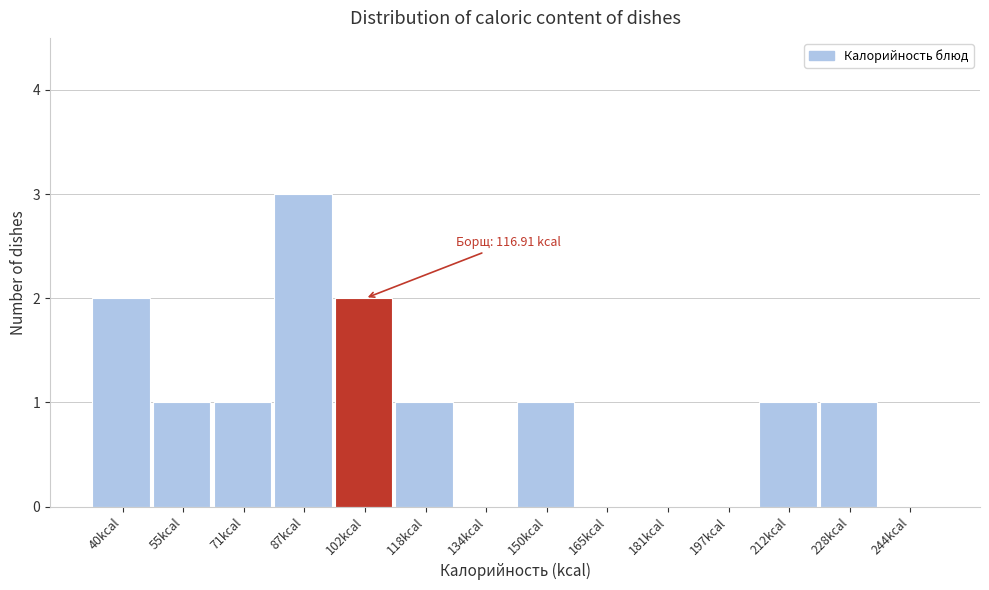

Reading left to right, transcribe all the data shown in this chart.

40kcal=2	55kcal=1	71kcal=1	87kcal=3	102kcal=2	118kcal=1	134kcal=0	150kcal=1	165kcal=0	181kcal=0	197kcal=0	212kcal=1	228kcal=1	244kcal=0